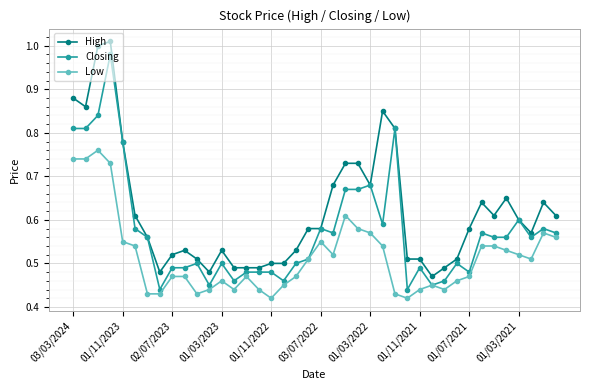

At how many categories does at least one series exceed 0?

40